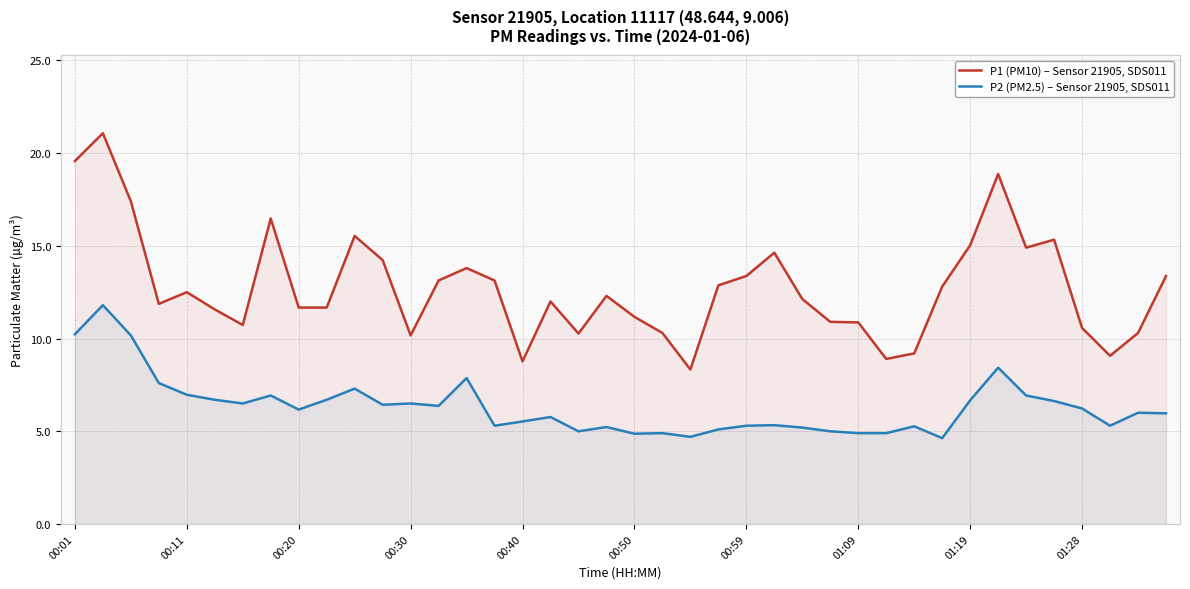

True or false: P2 (PM2.5) – Sensor 21905, SDS011 and P1 (PM10) – Sensor 21905, SDS011 intersect in this chart.

False